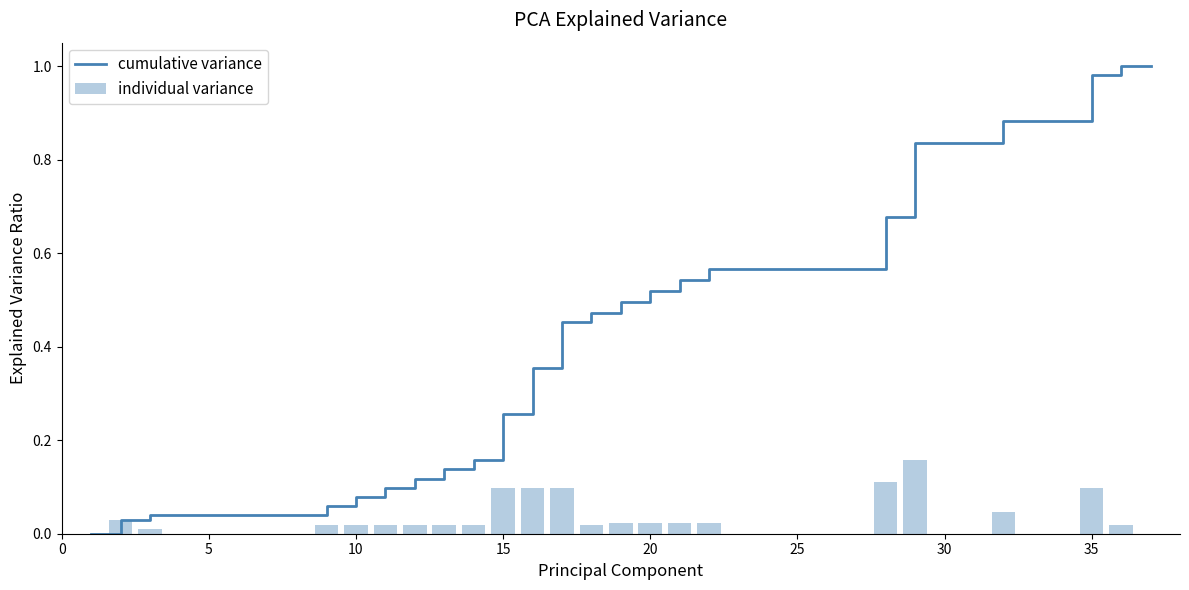

What is the sum of all individual variance values?

1.0